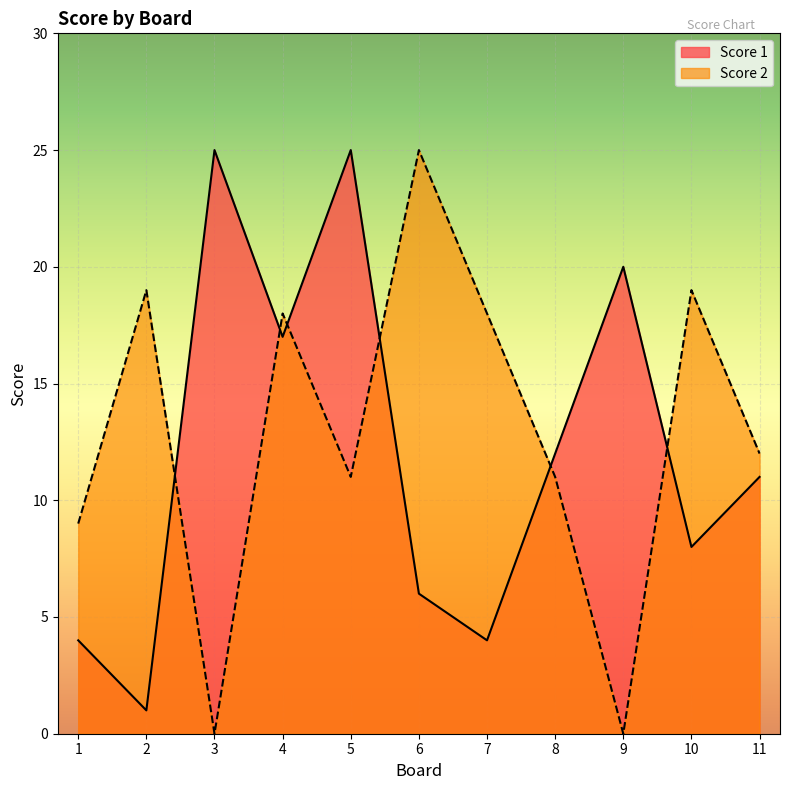

At which label is Score 2 closest to 12?

11